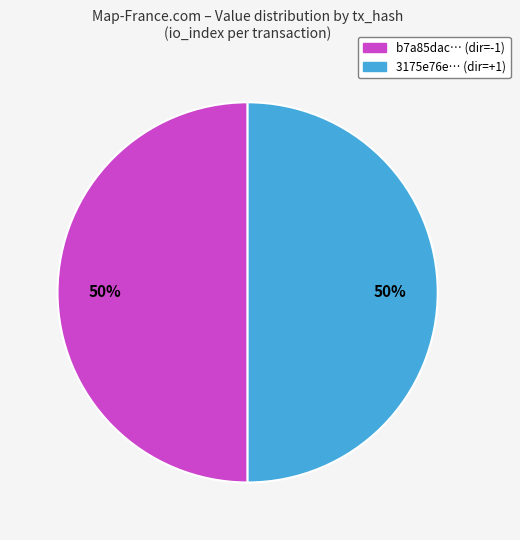

To the nearest percent, what is the average slice percentage?

50%